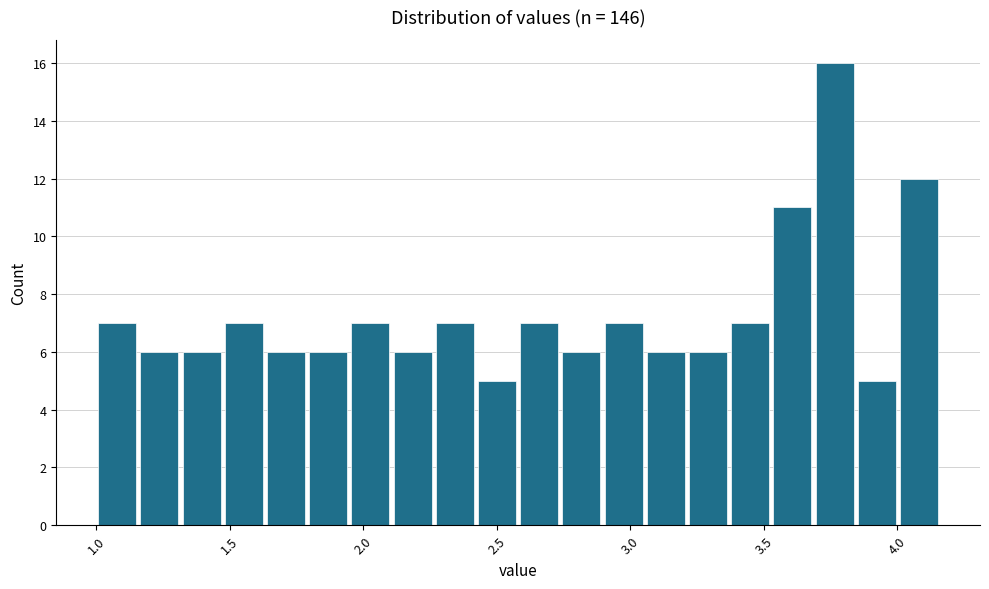

Read against the x-axis, roughly where is the centre of the tallest bar?

3.75